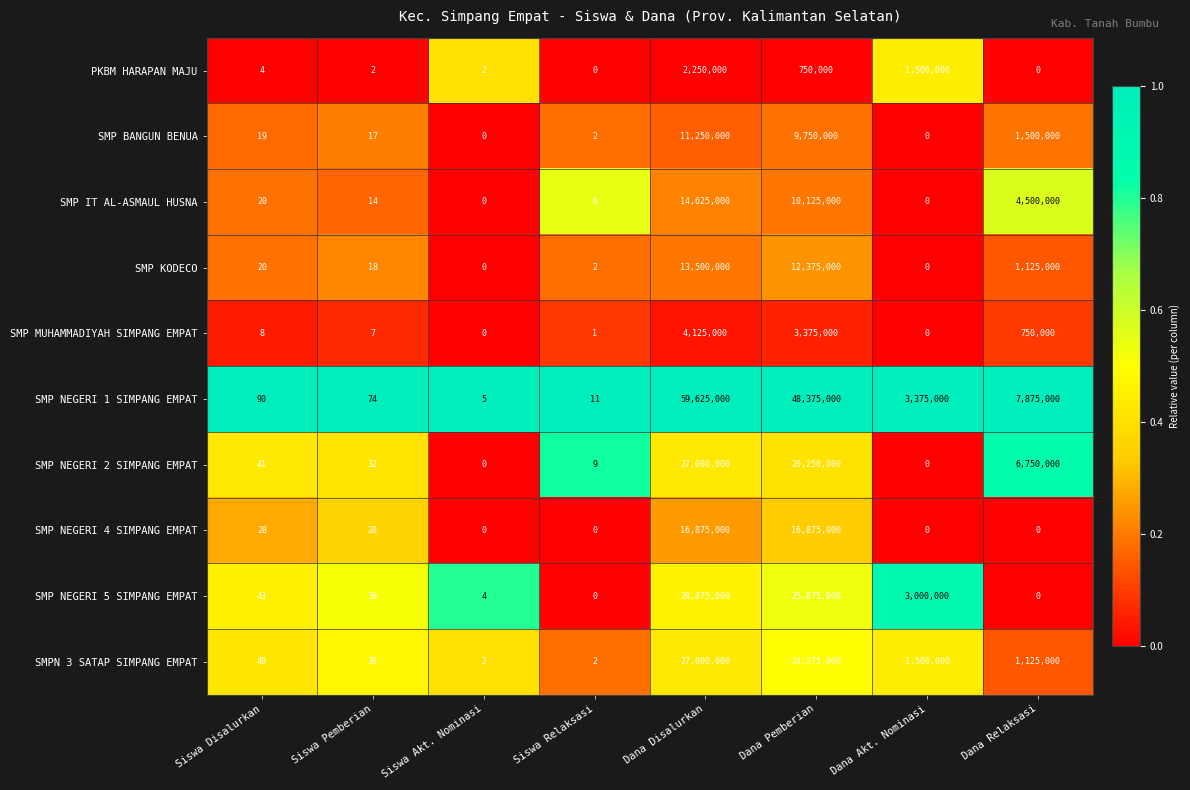

True or false: SMP IT AL-ASMAUL HUSNA has a value of 14625000 at Dana Disalurkan.

True